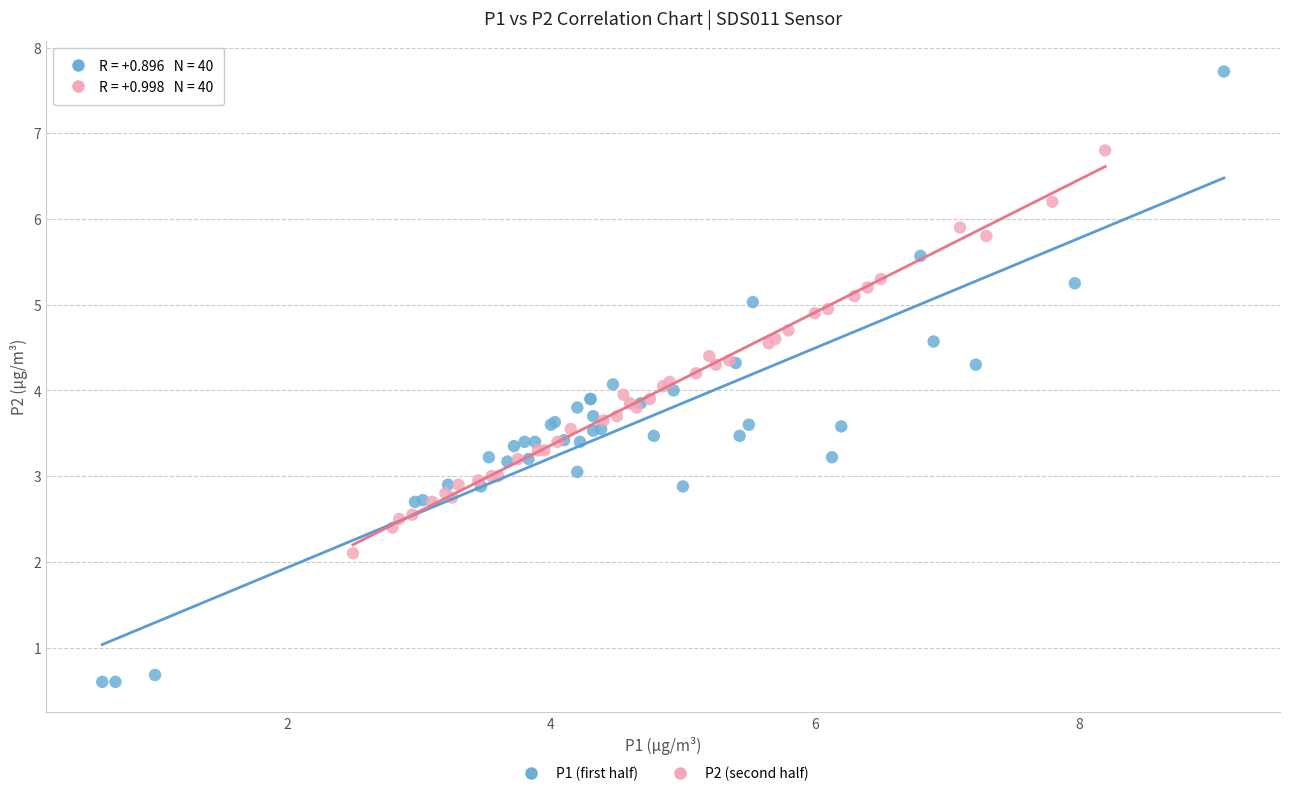

Which series contains the lowest Y value?

P1 (first half)